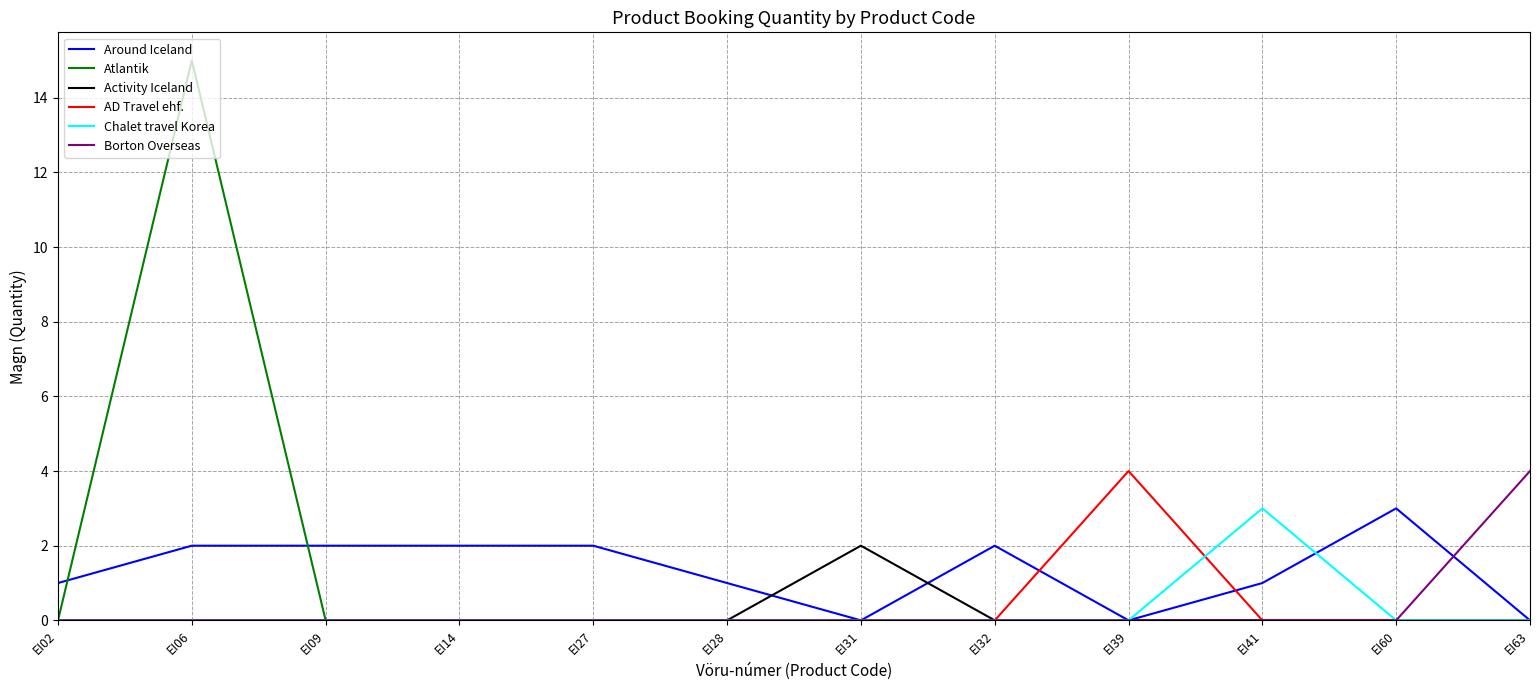

What is the difference between the highest and lowest values at EI02?

1